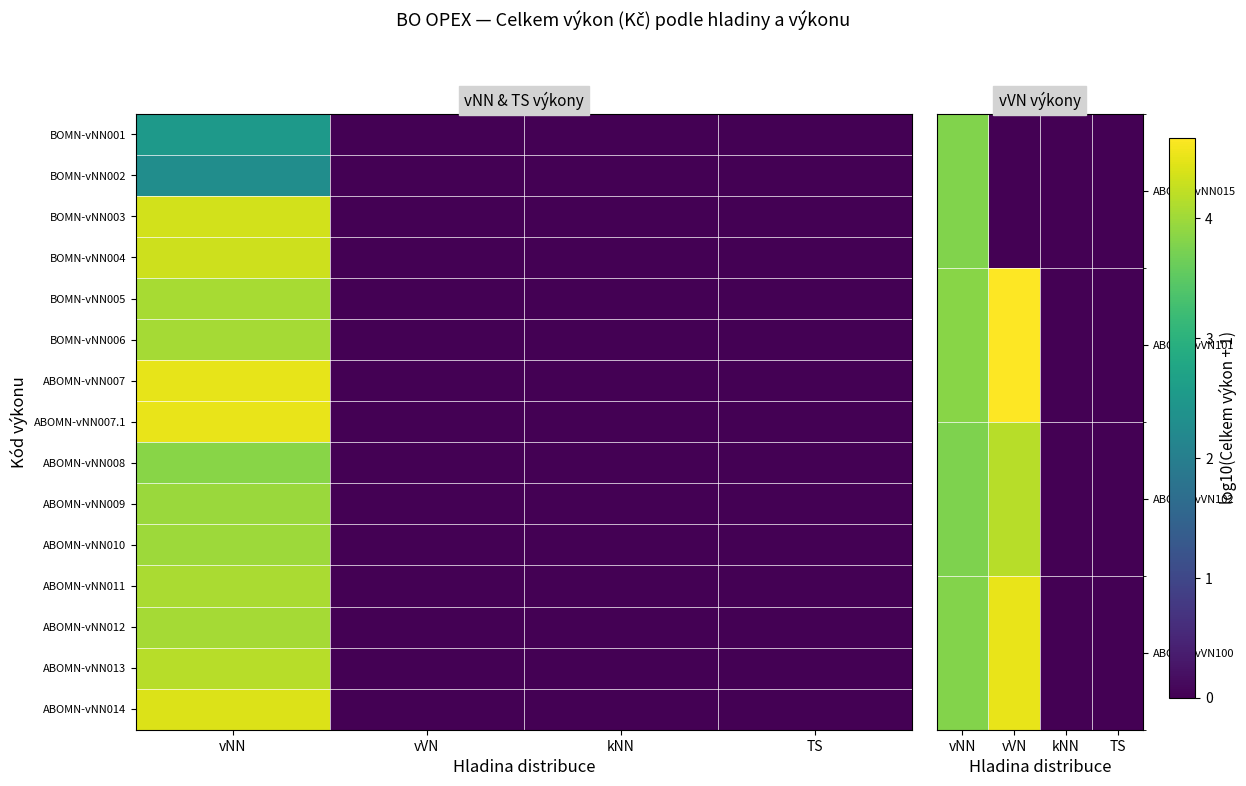

The value of ABOMN-vNN007 at vVN is 0.0. True or false?

True